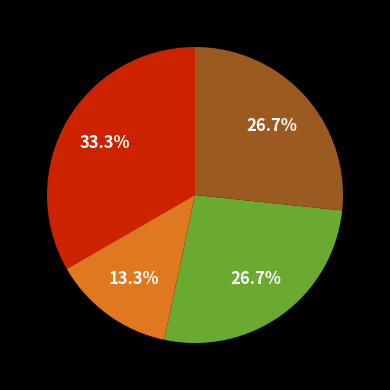

How many slices are in this pie chart?

4